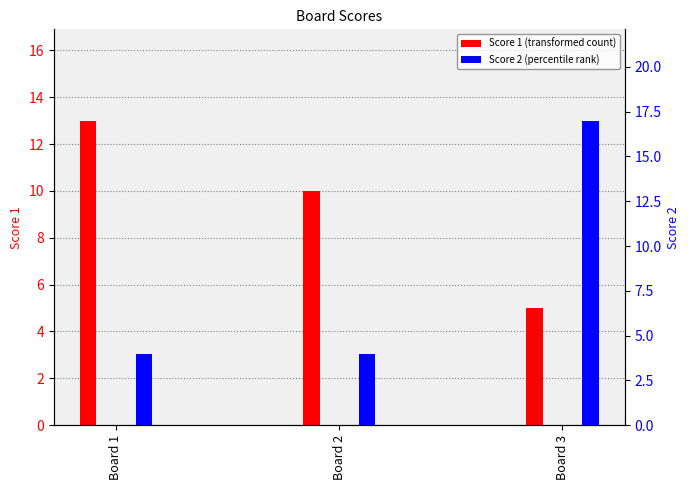

What is the smallest value displayed?

4